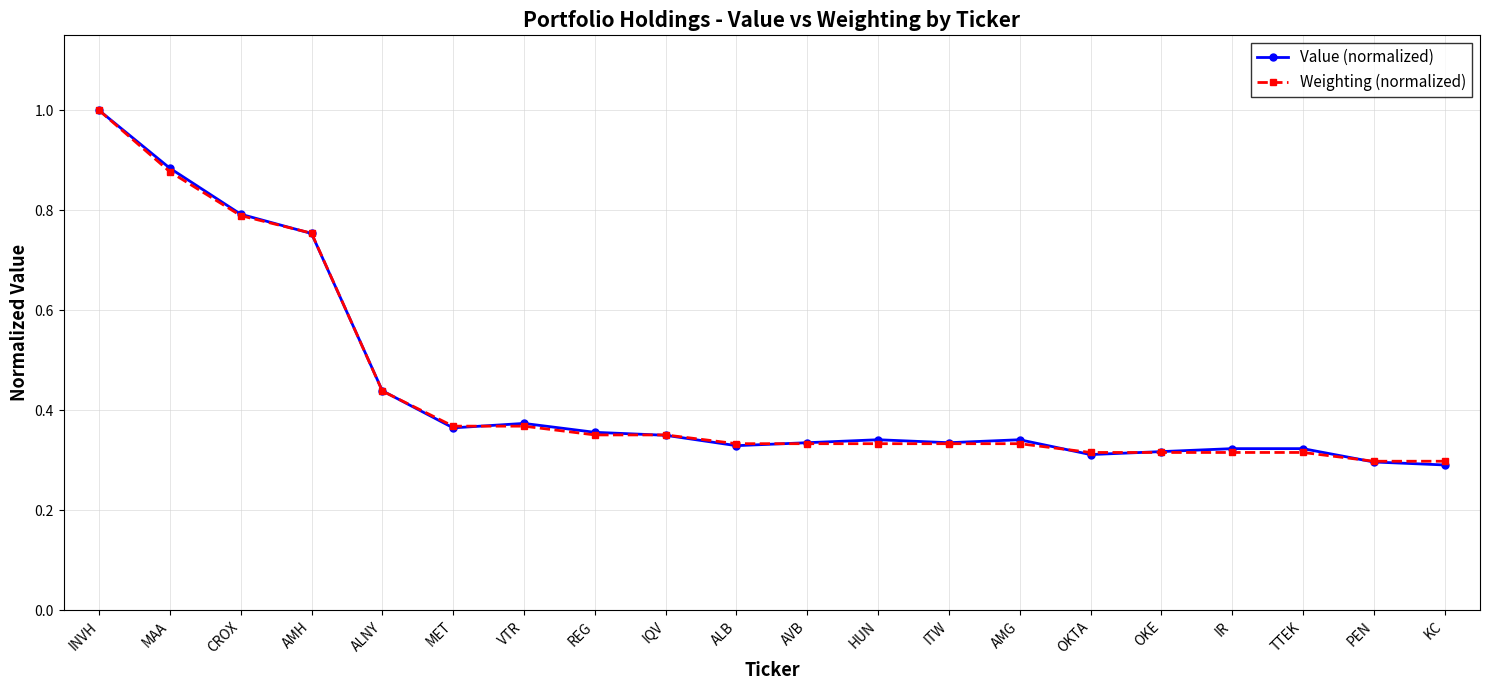

Which series has the widest spread of values?

Value (normalized)